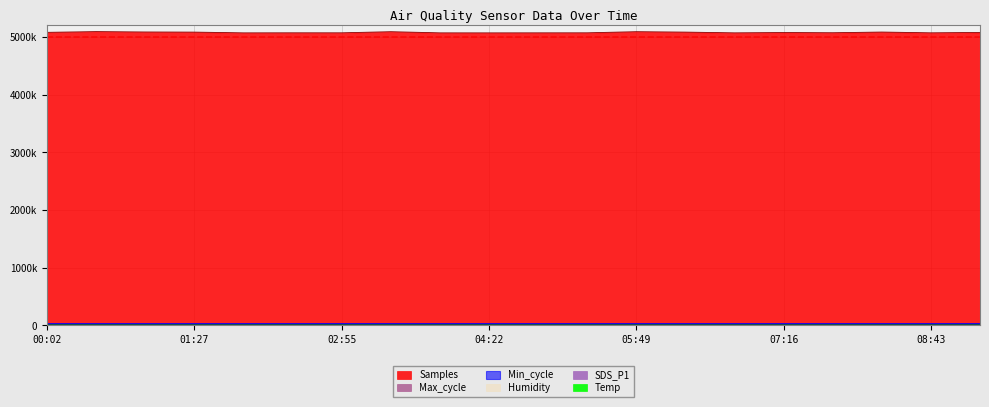

At which category does the chart reach its minimum across all series?

07:16